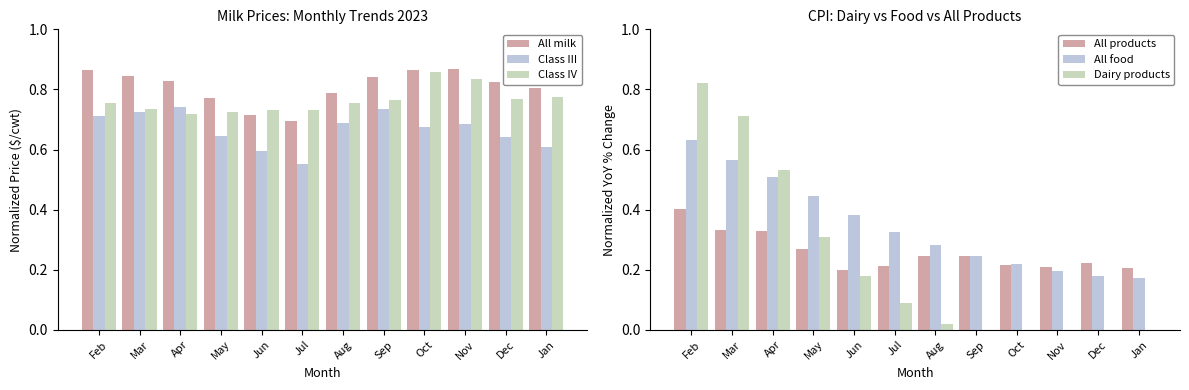

What are all the series names shown in the legend?

All milk, Class III, Class IV, All products, All food, Dairy products